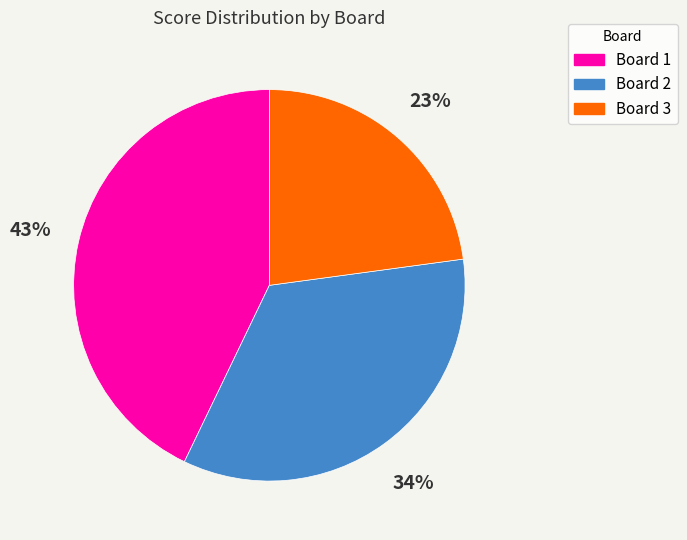

Is there any slice that represents more than half of the pie?

No